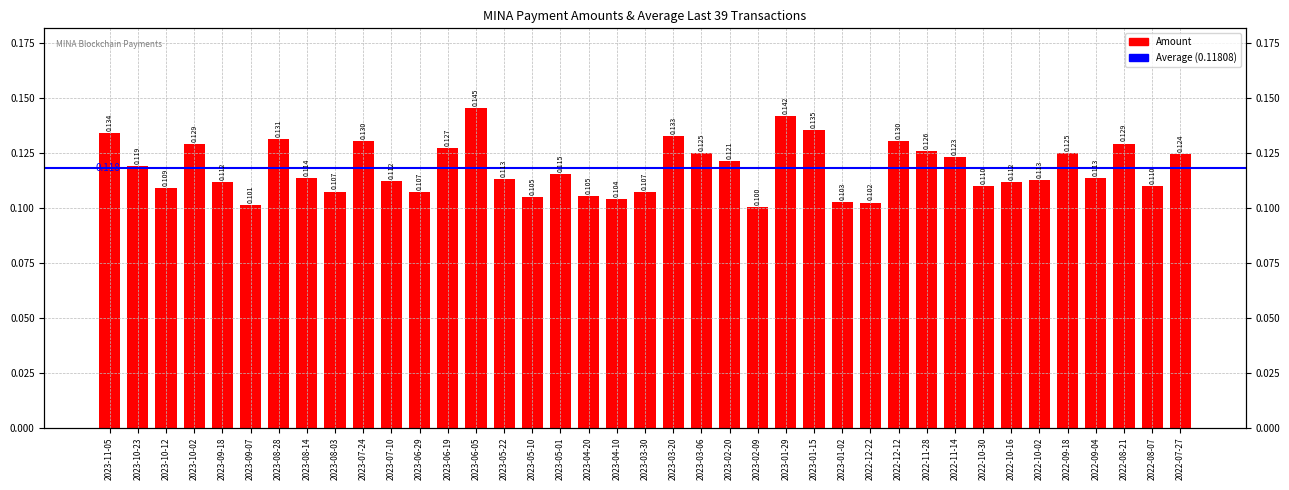

The value at 2023-10-12 is 0.1. True or false?

True